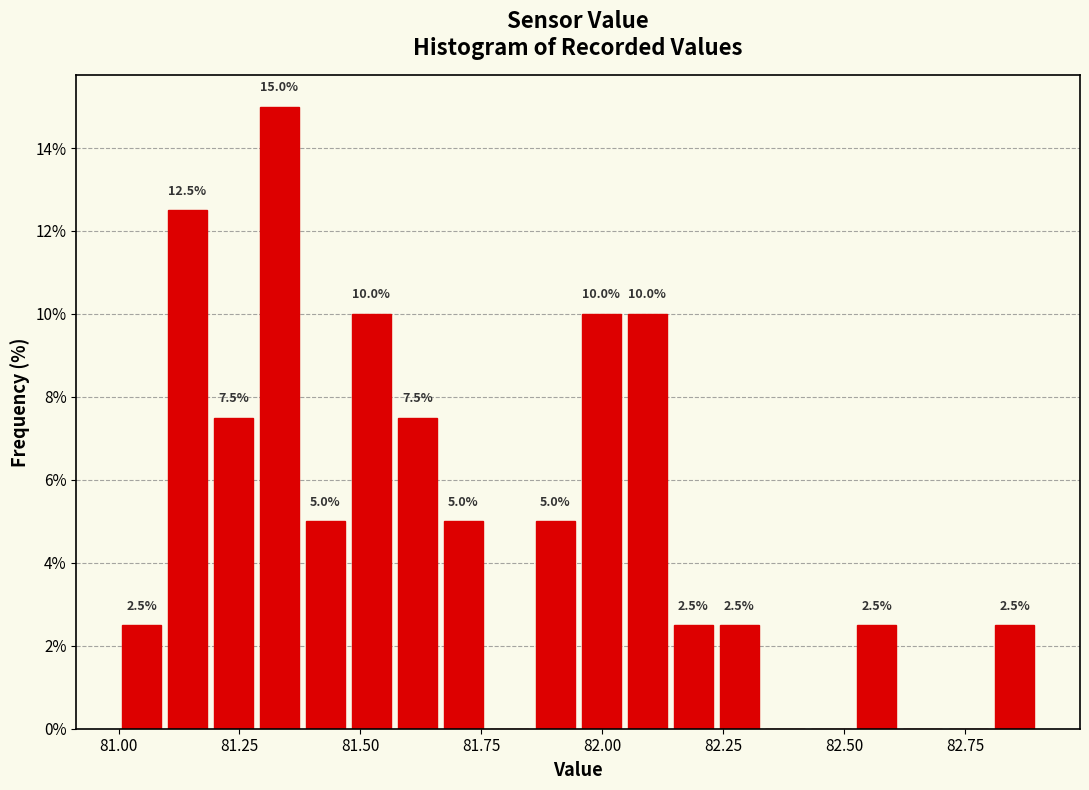

Around what value on the x-axis is the tallest bar? Give the approximate position of its centre, as read against the axis.

81.35